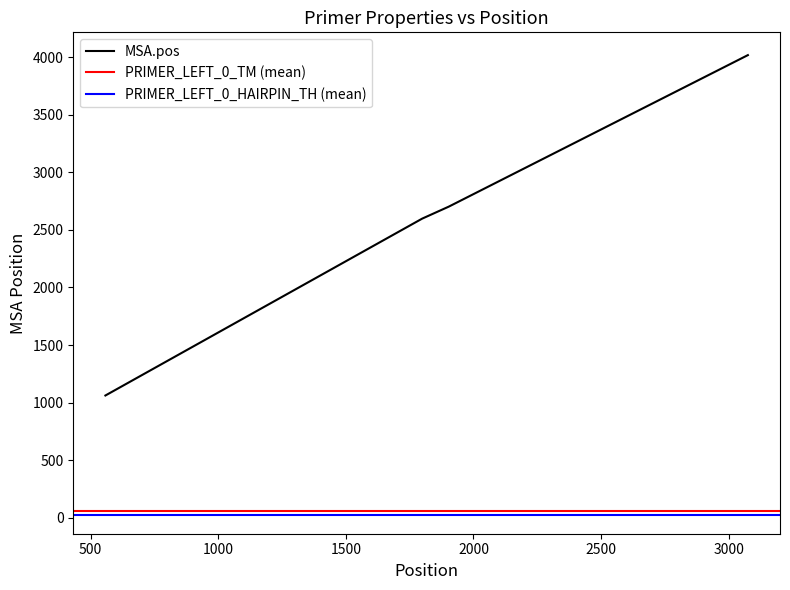

The PRIMER_LEFT_0_TM series shows 77.7 at 2. True or false?

False